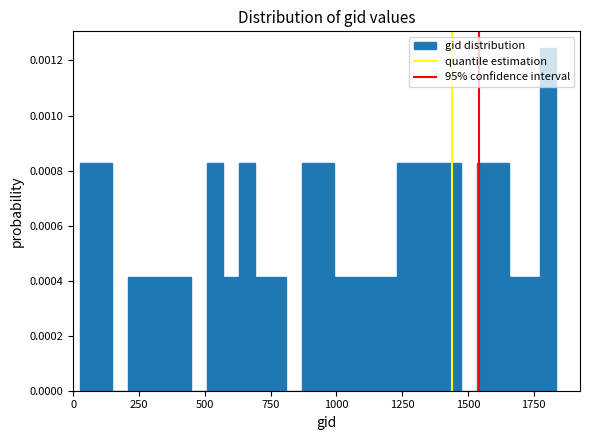

Around what value on the x-axis is the tallest bar? Give the approximate position of its centre, as read against the axis.

1800